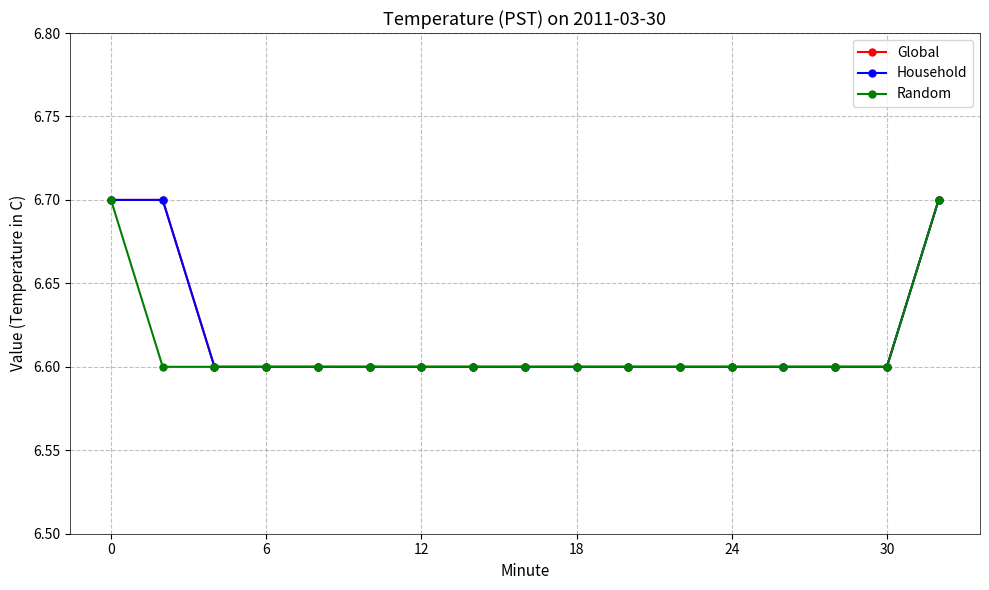

Where is Global nearest to the value 6?

12